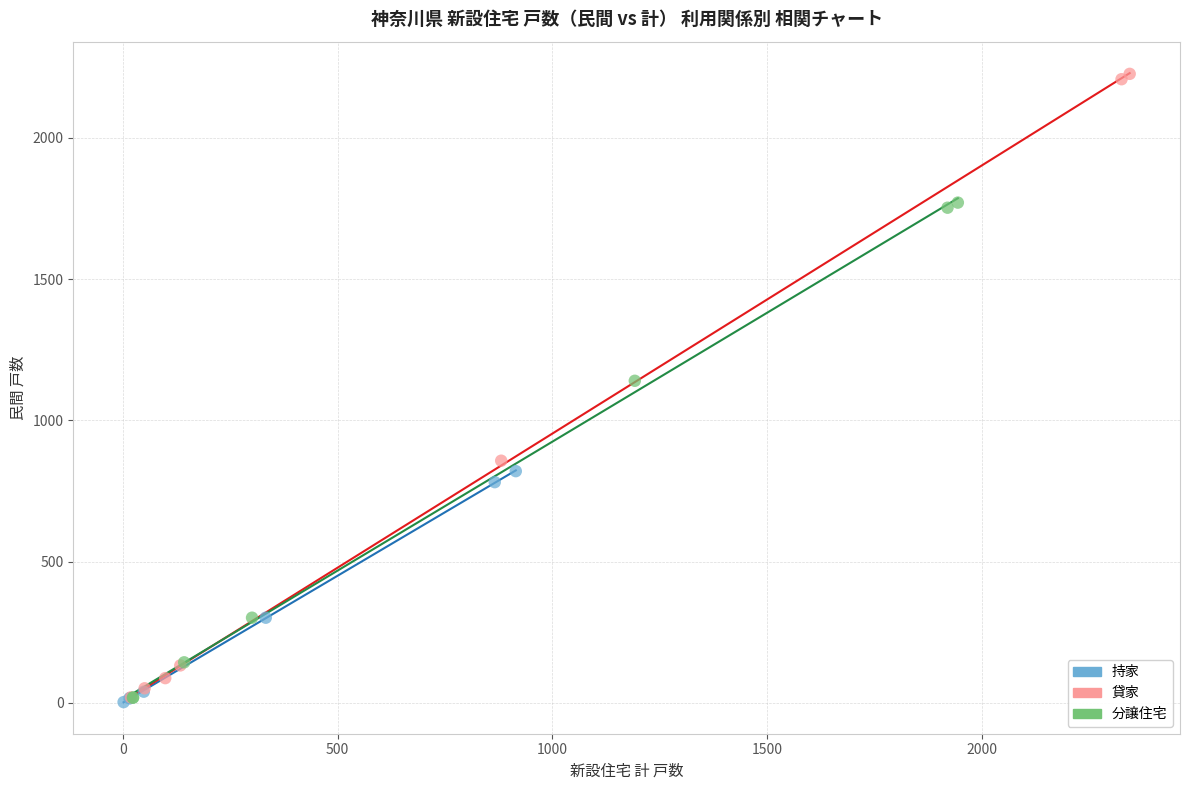

Which series reaches the maximum Y coordinate?

貸家